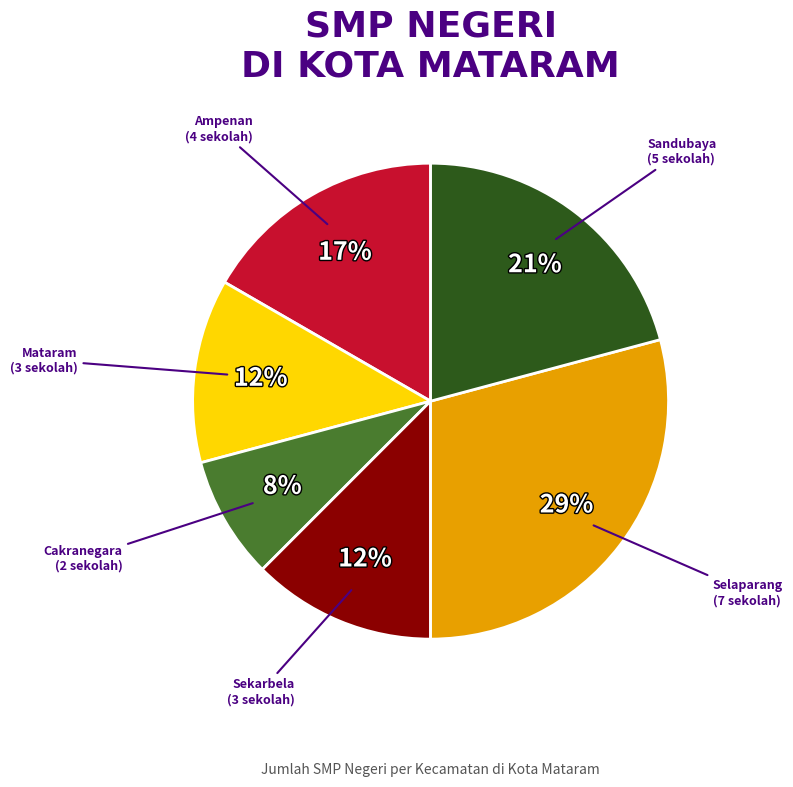

To the nearest percent, what is the average slice percentage?

17%